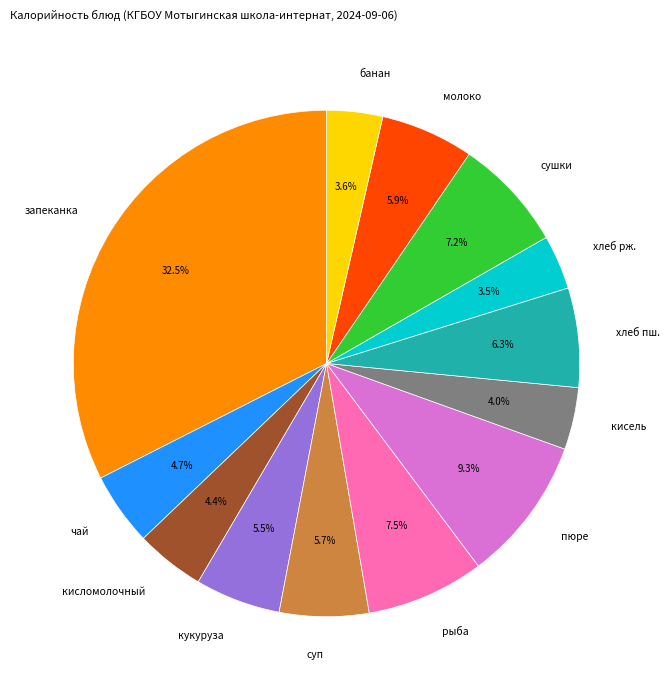

What is the total percentage of рыба and чай?

12.2%